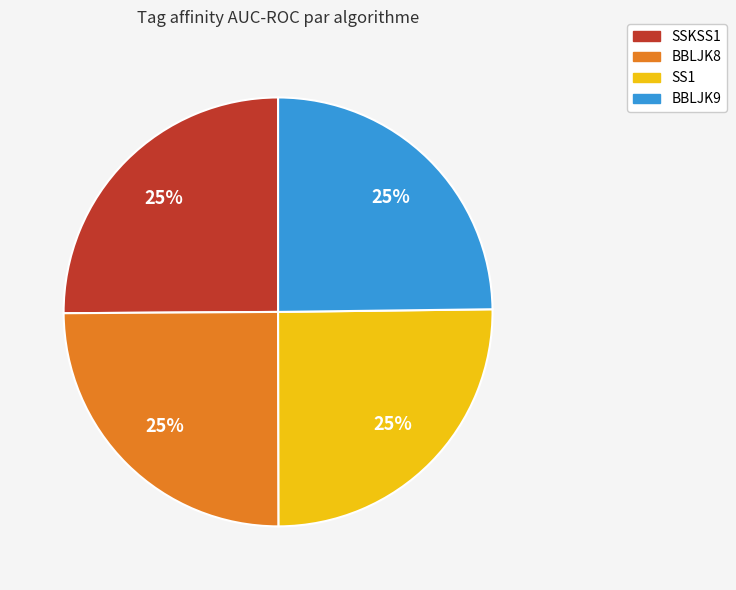

The BBLJK9 slice represents 31% of the pie. True or false?

False